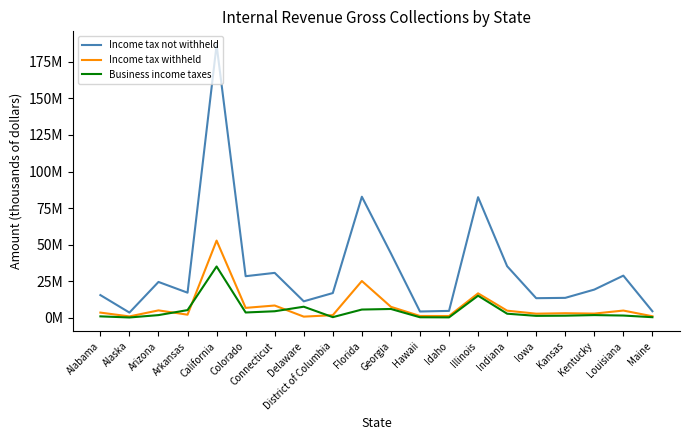

Reading left to right, extract all data points from this chart.

Income tax not withheld: Alabama=15527971	Alaska=3566740	Arizona=24514496	Arkansas=17171493	California=186549105	Colorado=28441355	Connecticut=30716783	Delaware=11256537	District of Columbia=16913518	Florida=82775515	Georgia=44019139	Hawaii=4305223	Idaho=4717916	Illinois=82459483	Indiana=35274373	Iowa=13404560	Kansas=13626306	Kentucky=19285204	Louisiana=28829166	Maine=4473460
Income tax withheld: Alabama=3554591	Alaska=947038	Arizona=5063120	Arkansas=2131052	California=52787590	Colorado=6780908	Connecticut=8396693	Delaware=793748	District of Columbia=1793437	Florida=25146506	Georgia=7506175	Hawaii=1240301	Idaho=1223668	Illinois=16723892	Indiana=4867542	Iowa=2813928	Kansas=3124498	Kentucky=2873279	Louisiana=4948627	Maine=1054335
Business income taxes: Alabama=979201	Alaska=219033	Arizona=1836127	Arkansas=5259228	California=35086915	Colorado=3625590	Connecticut=4471855	Delaware=7577762	District of Columbia=442343	Florida=5638216	Georgia=6030220	Hawaii=365380	Idaho=286609	Illinois=15106615	Indiana=2793470	Iowa=1325364	Kansas=1438465	Kentucky=1849020	Louisiana=1541069	Maine=408867